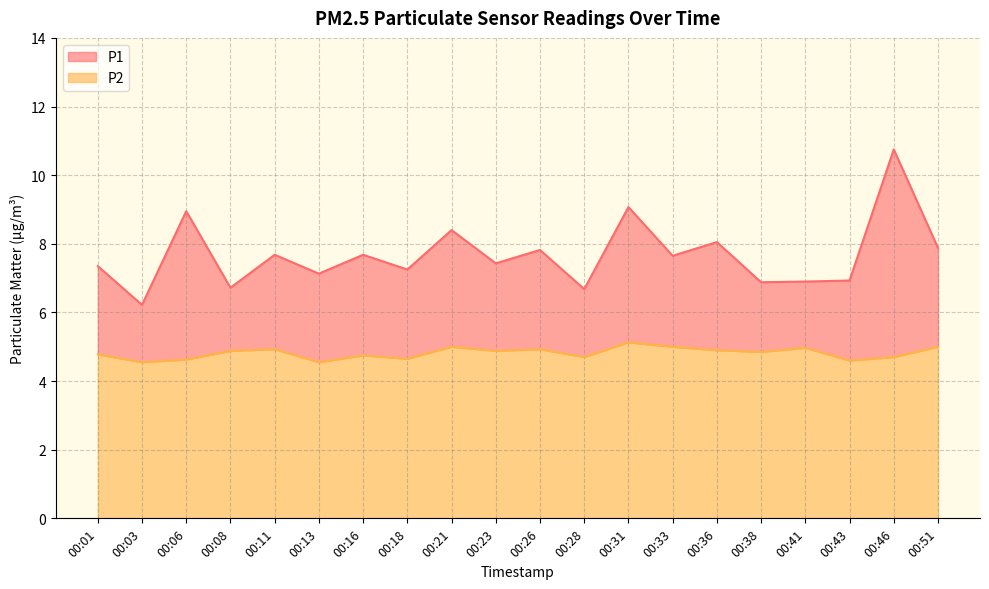

Does the chart display data point markers on the line(s)?

No